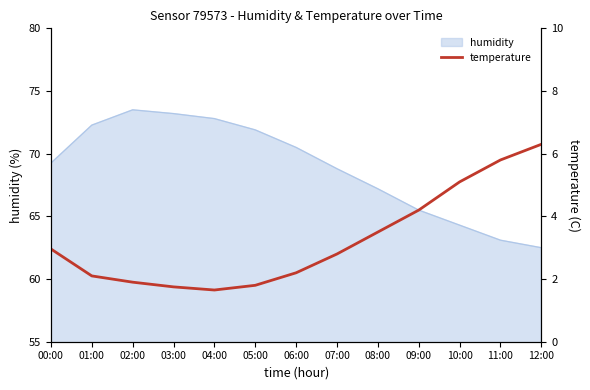

The humidity series shows 63.1 at 11:00. True or false?

True